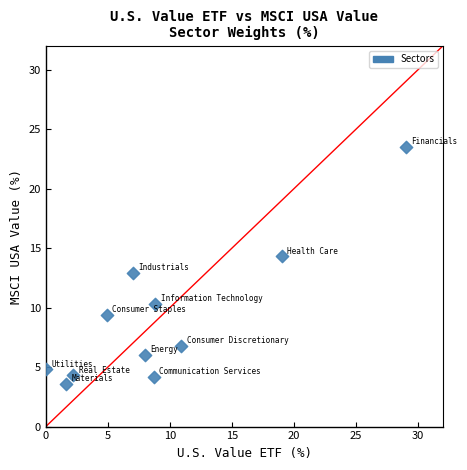

What is the average Y value?

9.1